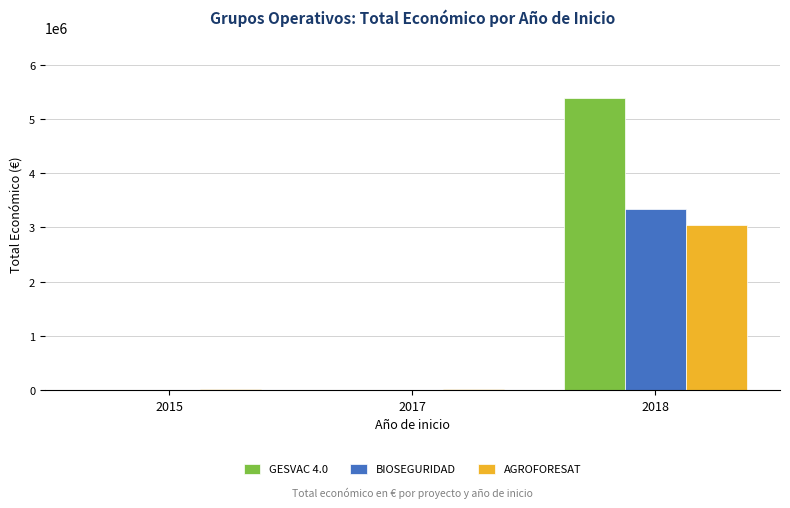

Count the number of data series in this chart.

3